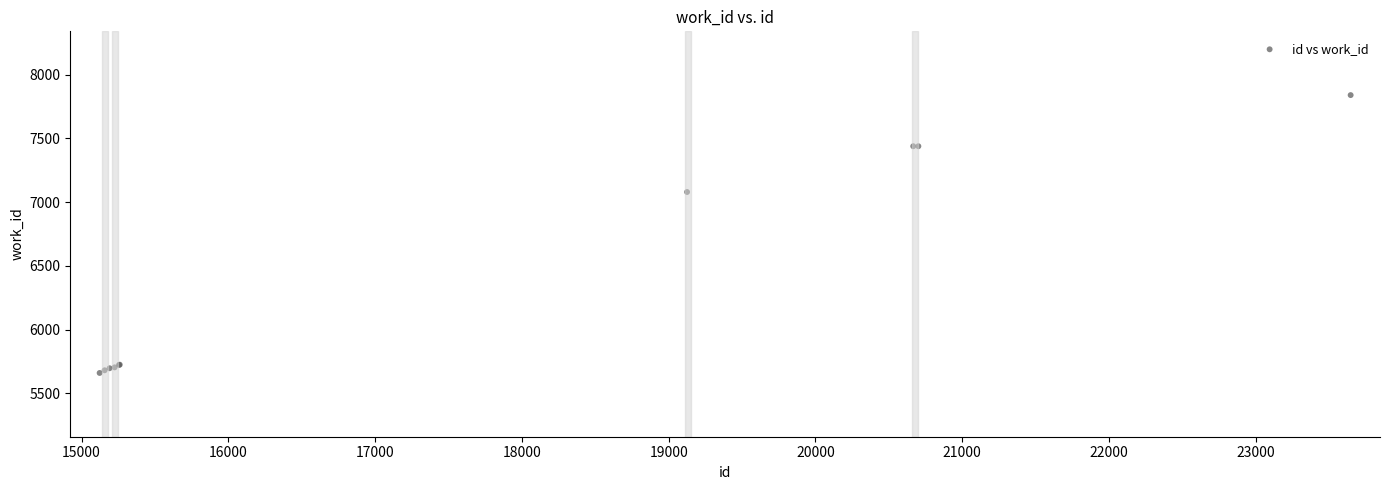

What Y value in the scatter plot is closest to 6750?

7080